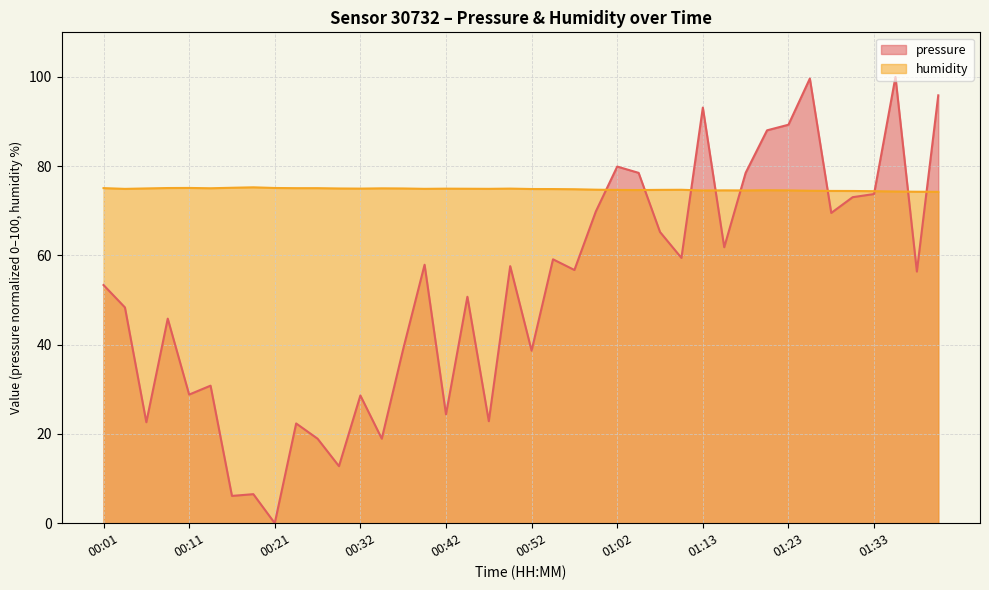

Where is the first local maximum for humidity?

00:11